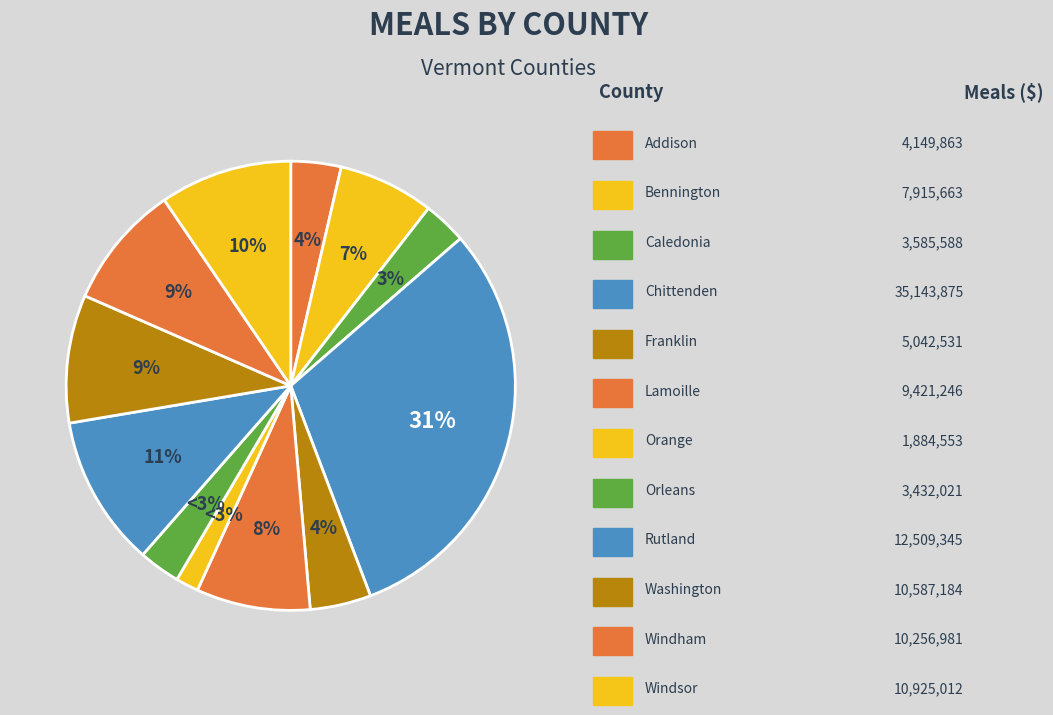

What is the smallest slice in the pie chart?

Orange